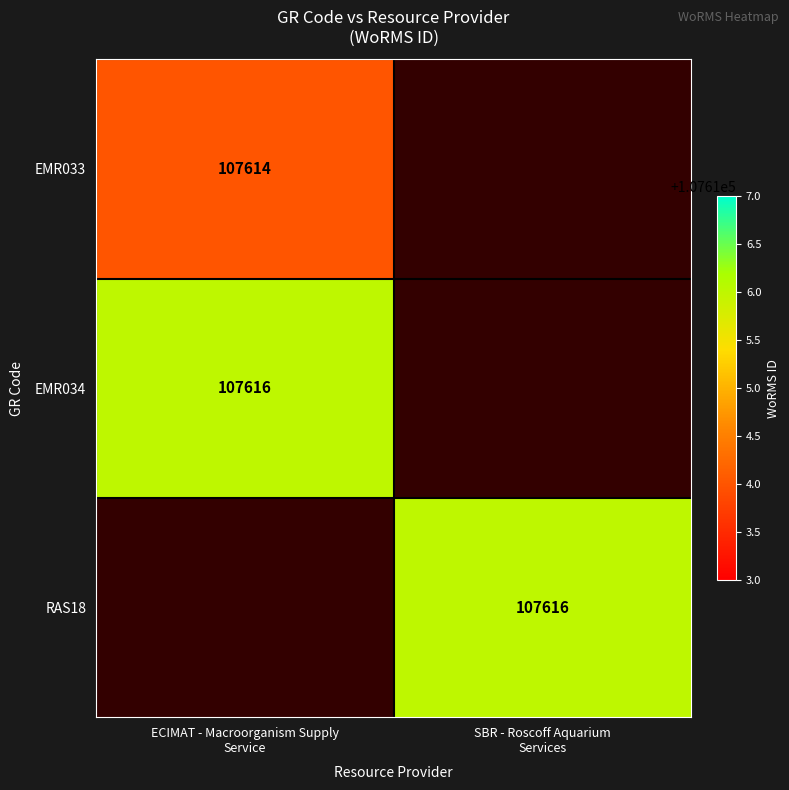

Which series has the largest range (max minus min)?

EMR033